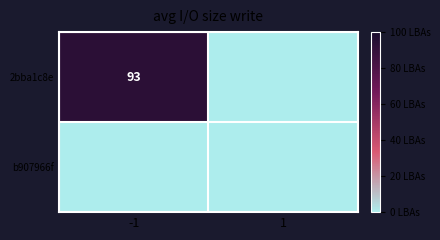

The value of 2bba1c8e at -1 is 166. True or false?

False